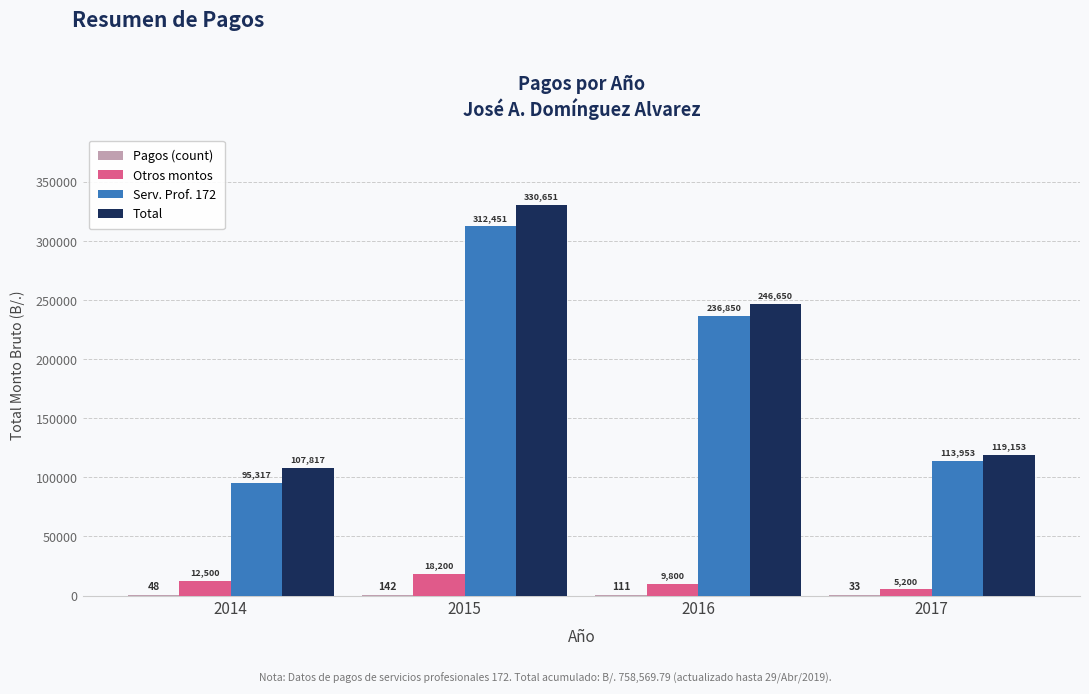

Which series changed the most between 2014 and 2015?

Total